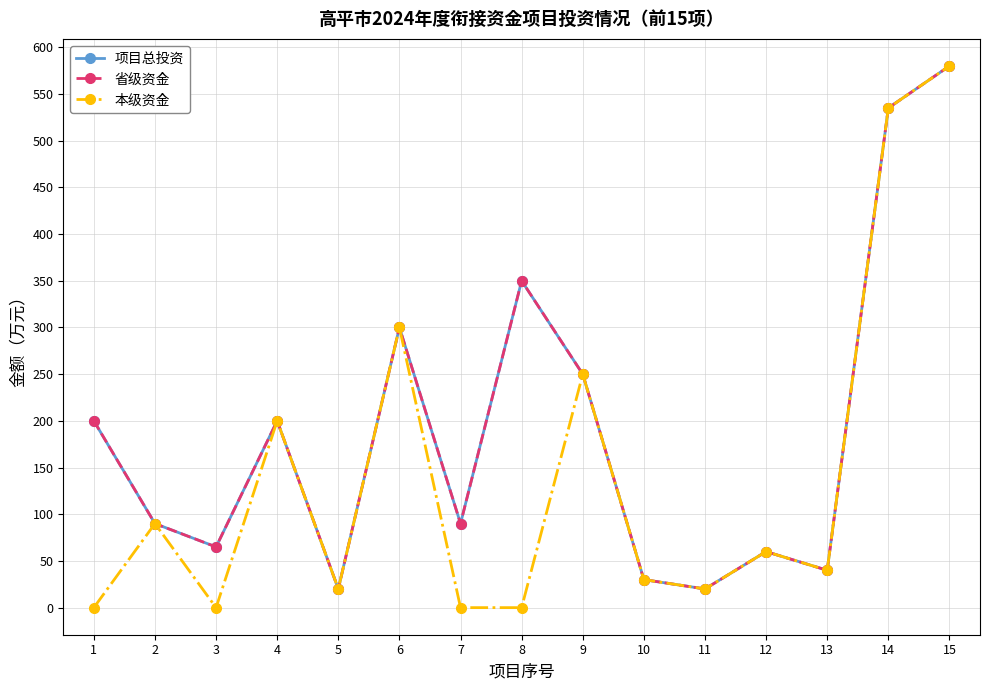

How many lines are shown in the chart?

3